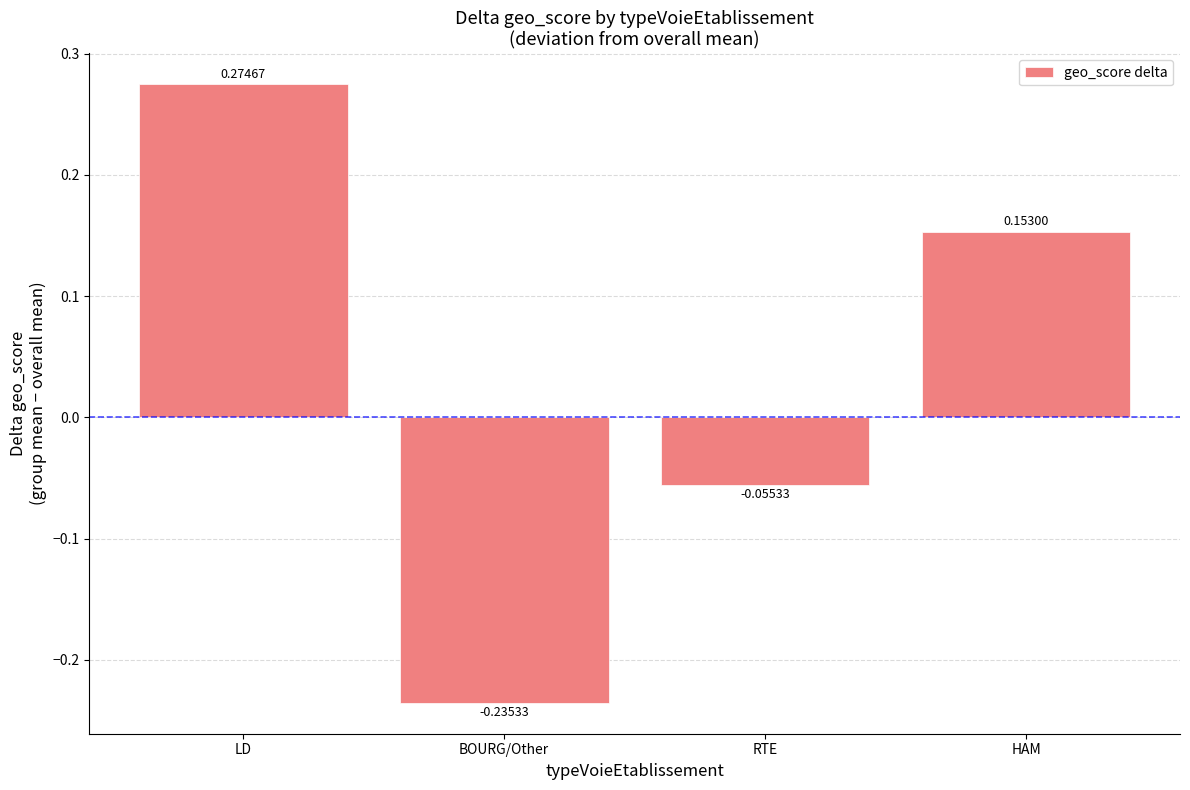

Count the number of categories in the chart.

4